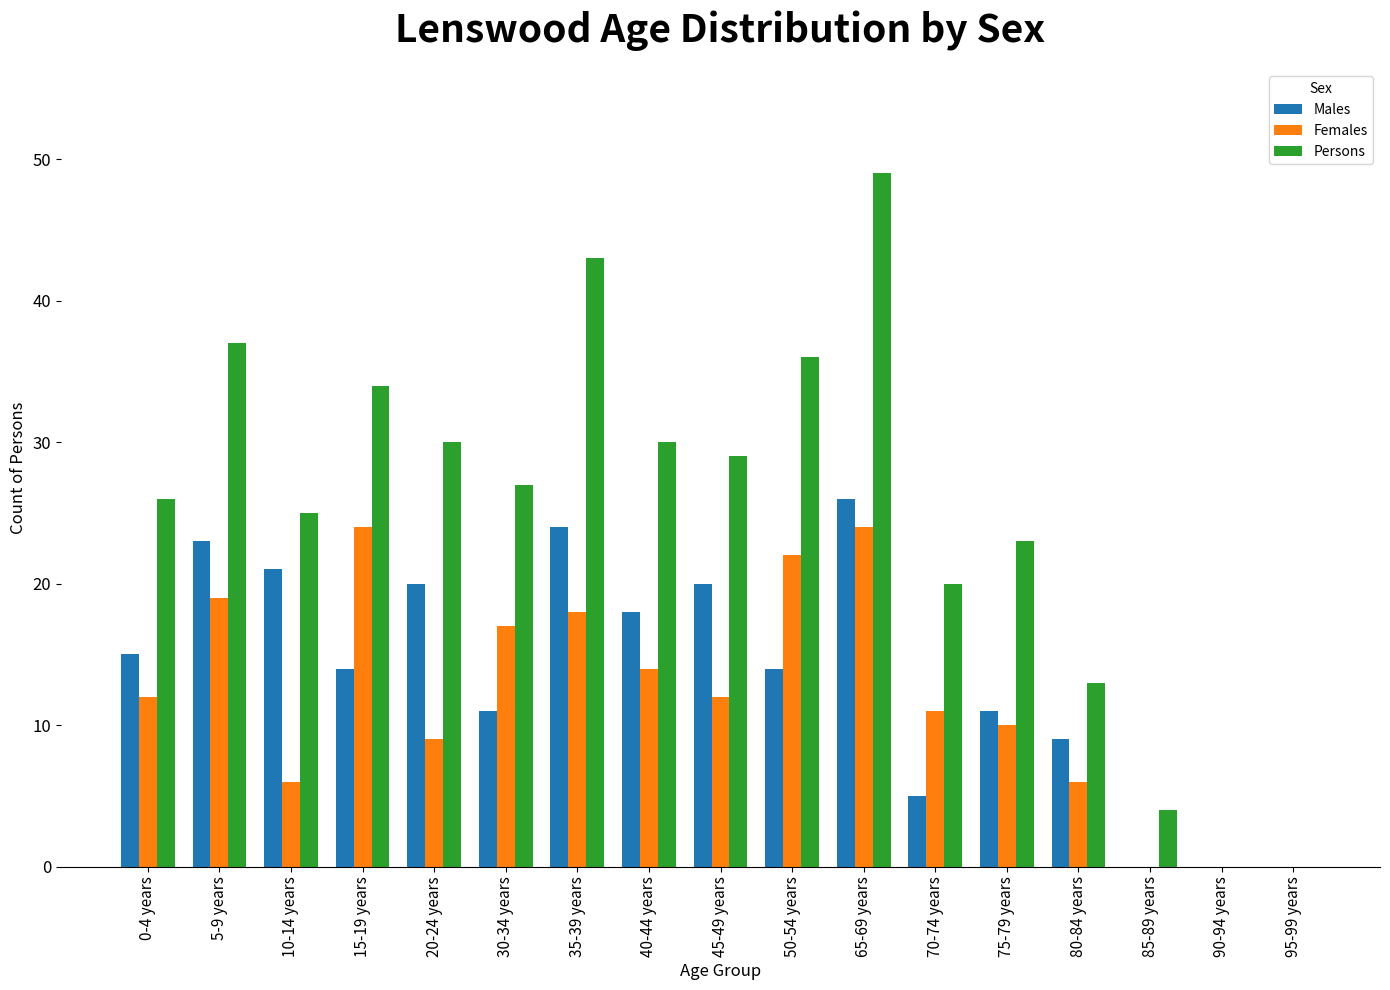

What are all the series names shown in the legend?

Males, Females, Persons